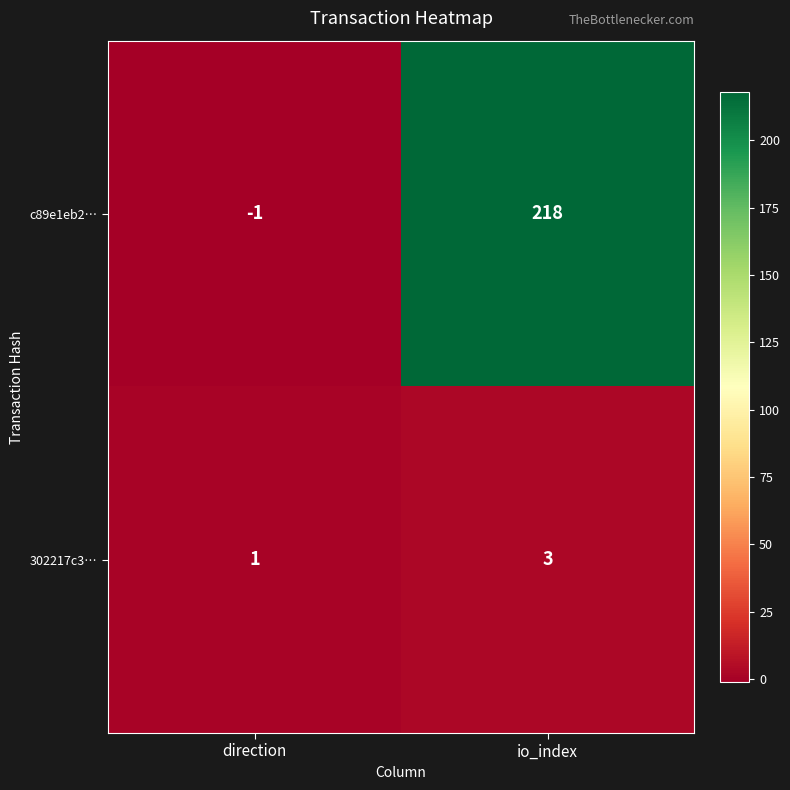

What is the sum of the 302217c3… values at direction and io_index?

4